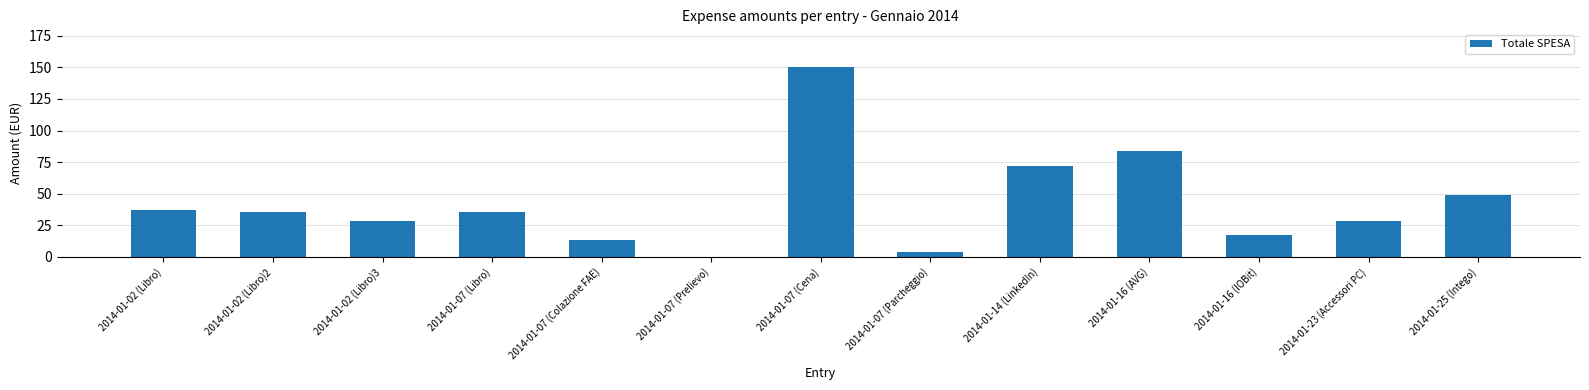

Where is the data nearest to the value 75?

2014-01-14 (LinkedIn)